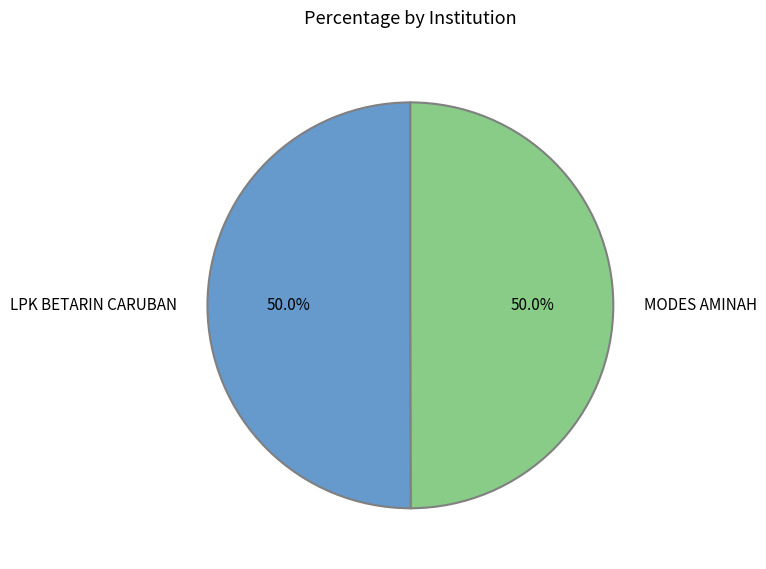

To the nearest percent, what percentage of the pie is MODES AMINAH?

50%